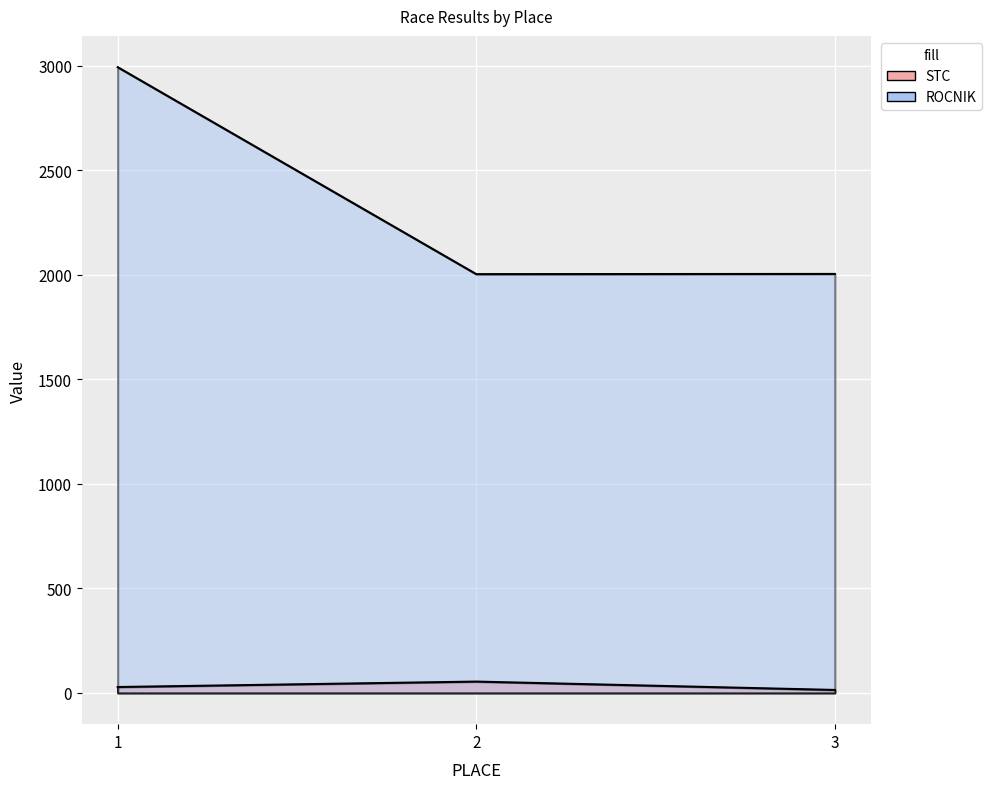

Which series has the largest range (max minus min)?

ROCNIK